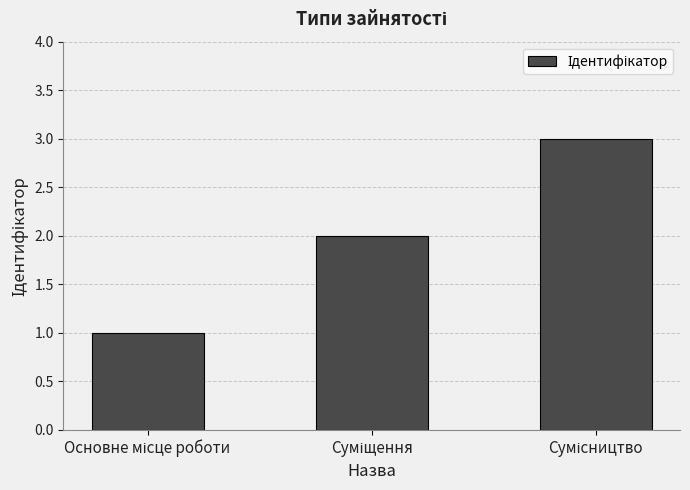

What is the maximum value shown in the chart?

3